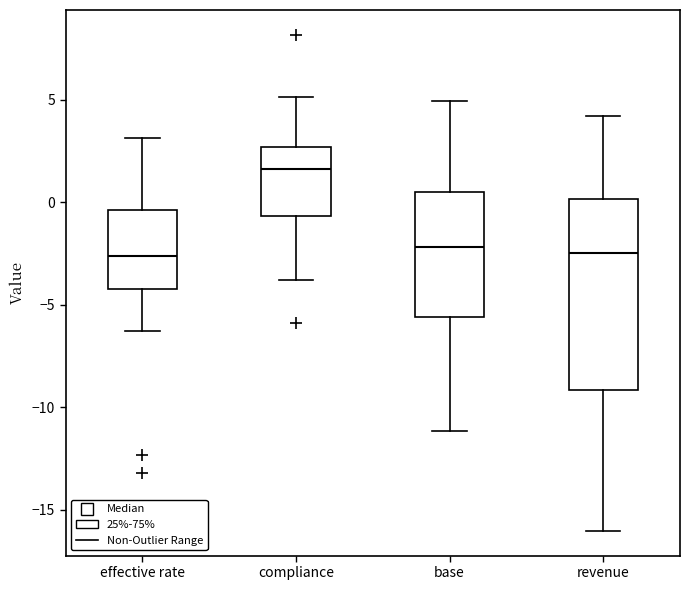

Reading left to right, read every box against the y-axis: the position of its median line, the range the box covers, and the ends of its whiskers. The values are not printed on the chart, so give them approximately, as read against the axis.

effective rate: median -2.5, box -4.0 to -0.5, whiskers -6.5 to 3.0
compliance: median 1.5, box -0.5 to 2.5, whiskers -4.0 to 5.0
base: median -2.0, box -5.5 to 0.5, whiskers -11.0 to 5.0
revenue: median -2.5, box -9.0 to 0.0, whiskers -16.0 to 4.0